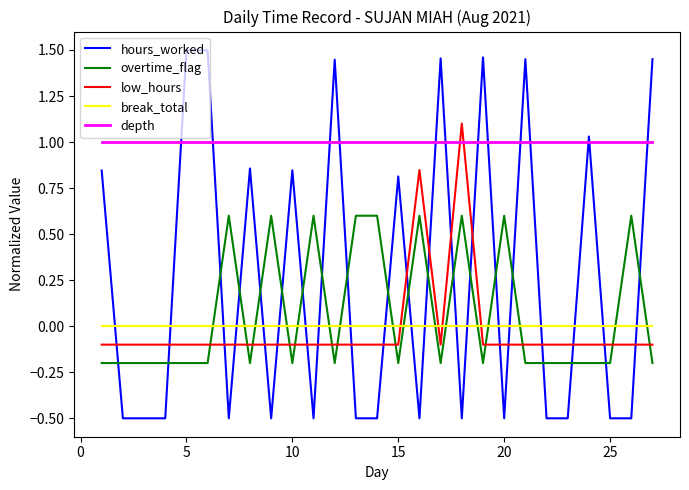

Which series has the largest range (max minus min)?

hours_worked